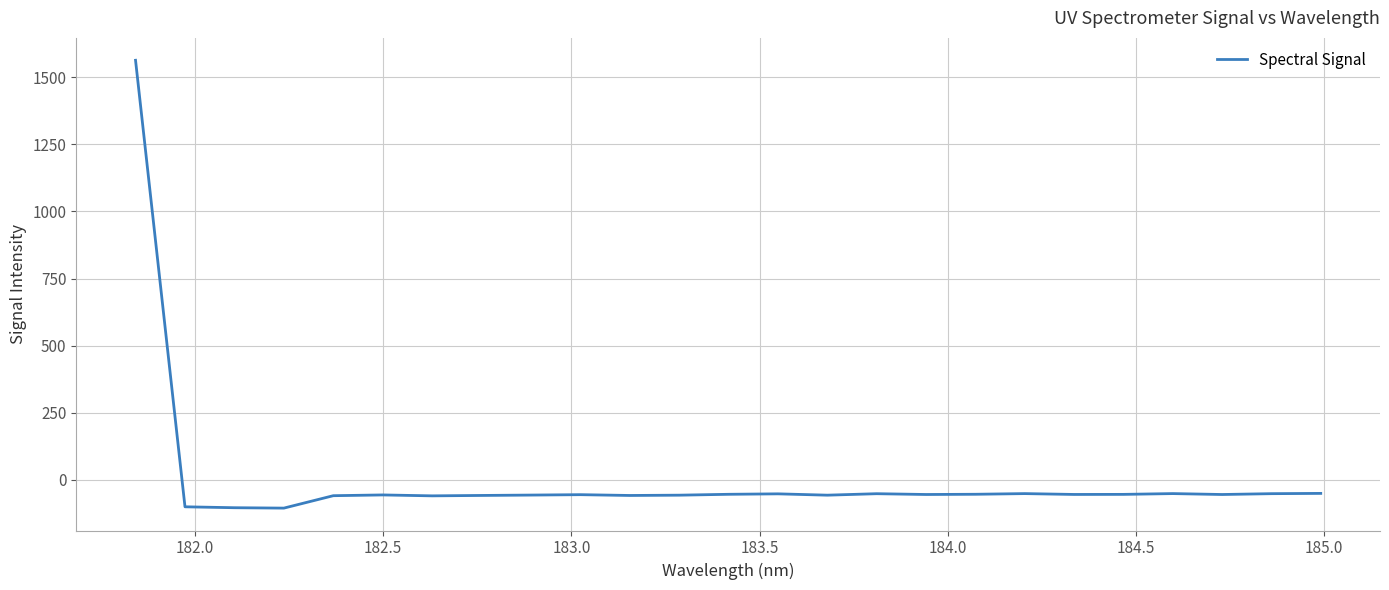

What is the minimum value shown in the chart?

-105.3